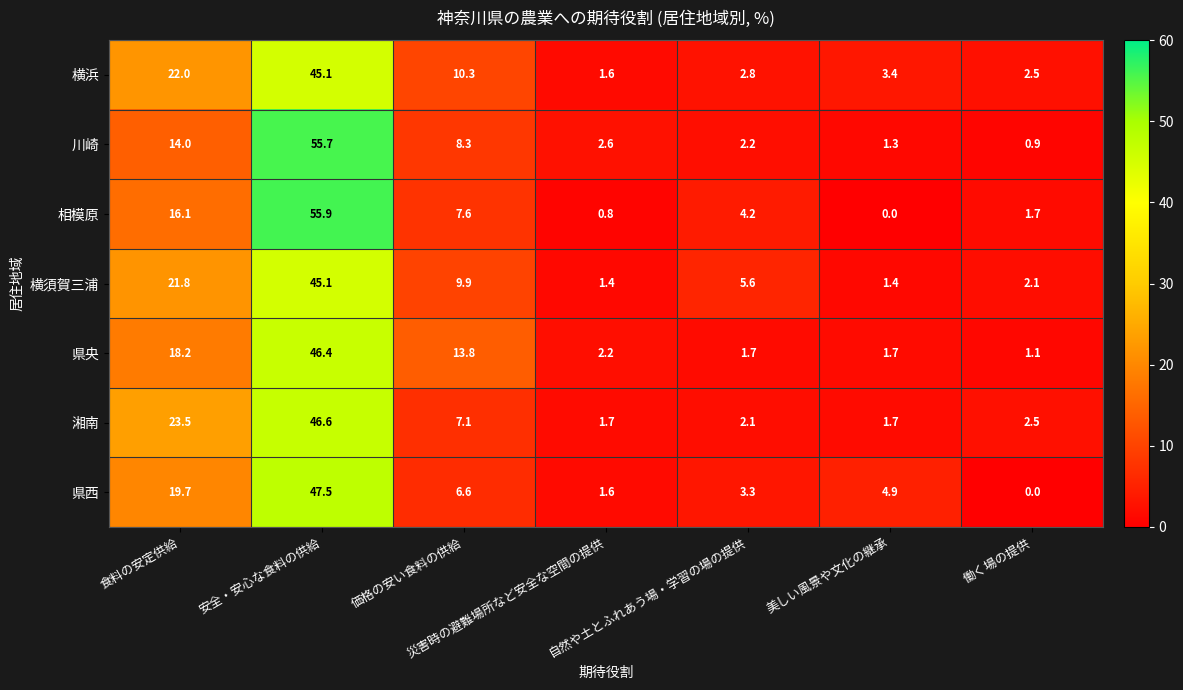

Which series has the widest spread of values?

相模原